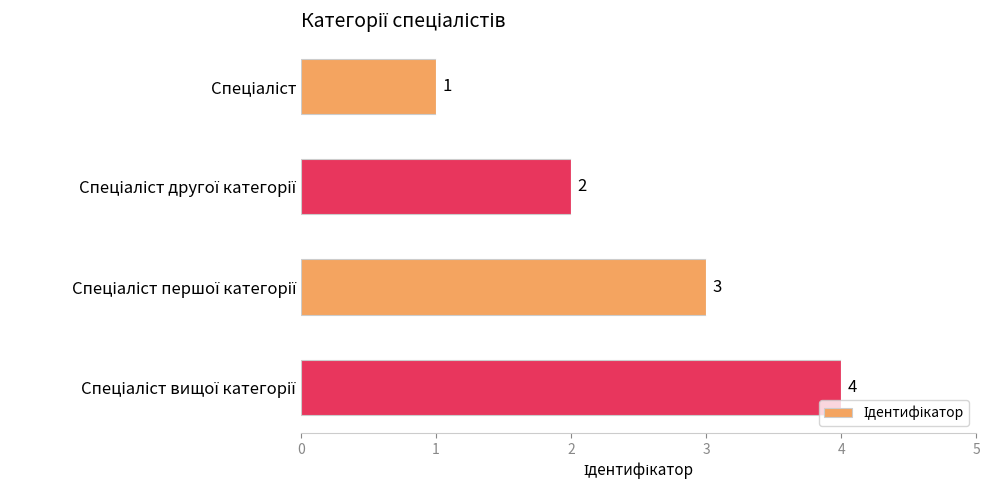

What is the maximum value shown in the chart?

4